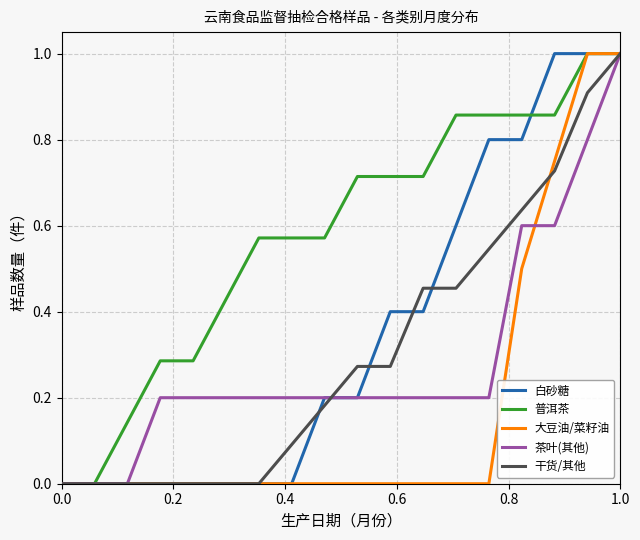

Which series has the largest total across all categories?

普洱茶